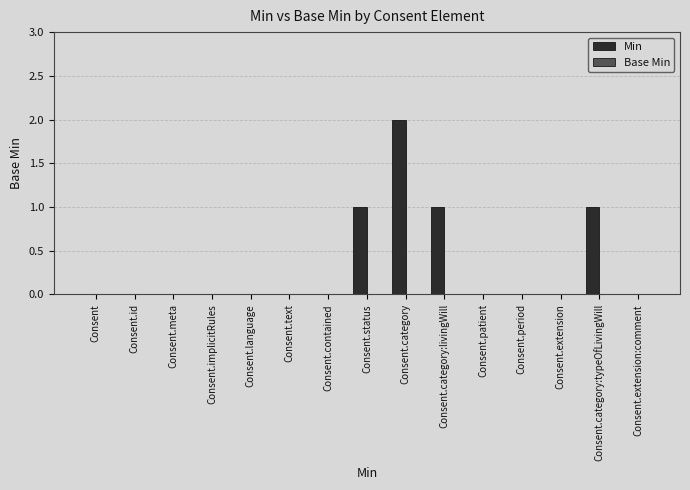

Reading right to left, transcribe all the data shown in this chart.

Consent.extension:comment=0	Consent.category:typeOfLivingWill=1	Consent.extension=0	Consent.period=0	Consent.patient=0	Consent.category:livingWill=1	Consent.category=2	Consent.status=1	Consent.contained=0	Consent.text=0	Consent.language=0	Consent.implicitRules=0	Consent.meta=0	Consent.id=0	Consent=0